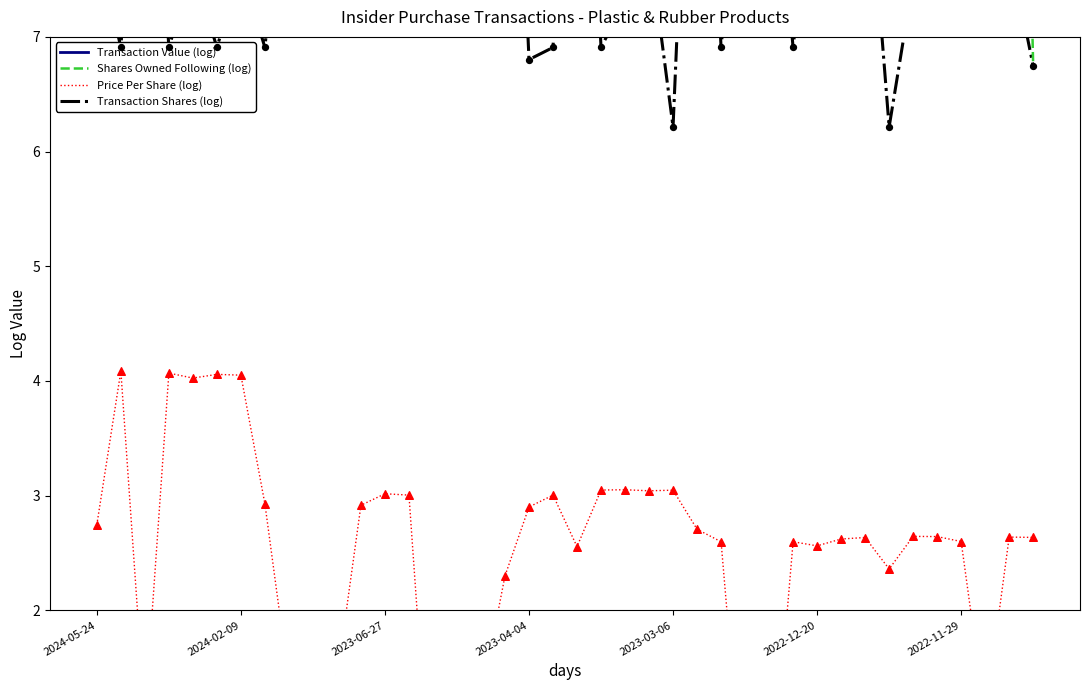

Is the value of Shares Owned Following (log) at 2023-04-04 greater than the value of Price Per Share (log) at 10?

Yes